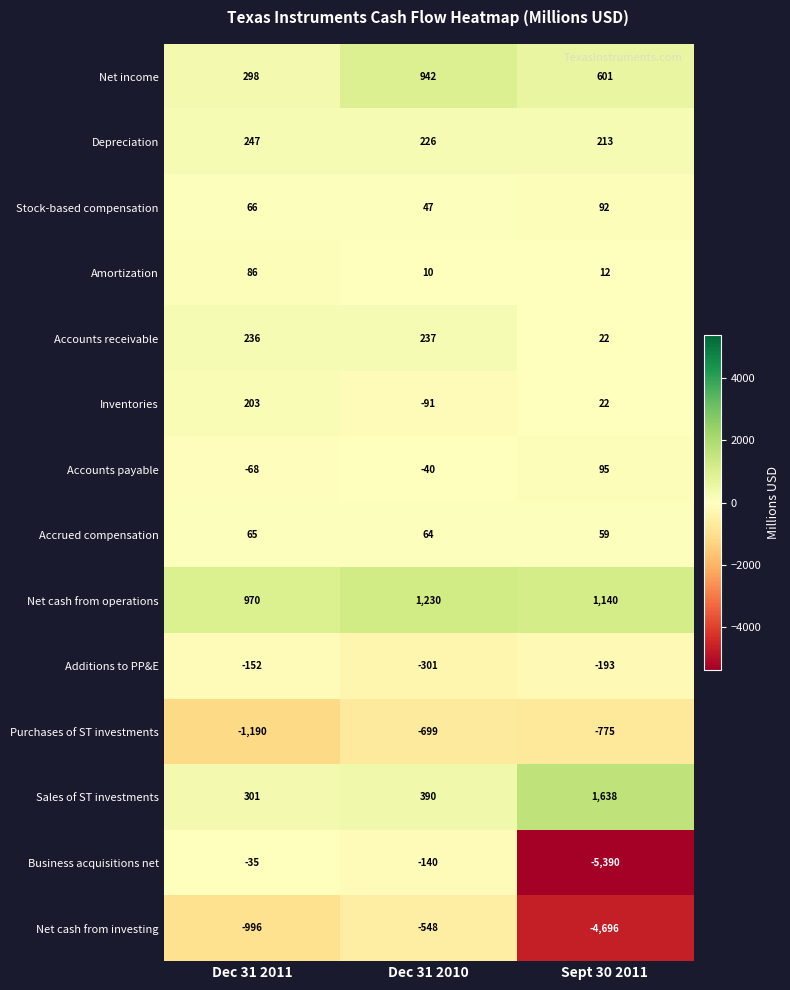

How many values in the Net cash from operations series are below 1140?

1